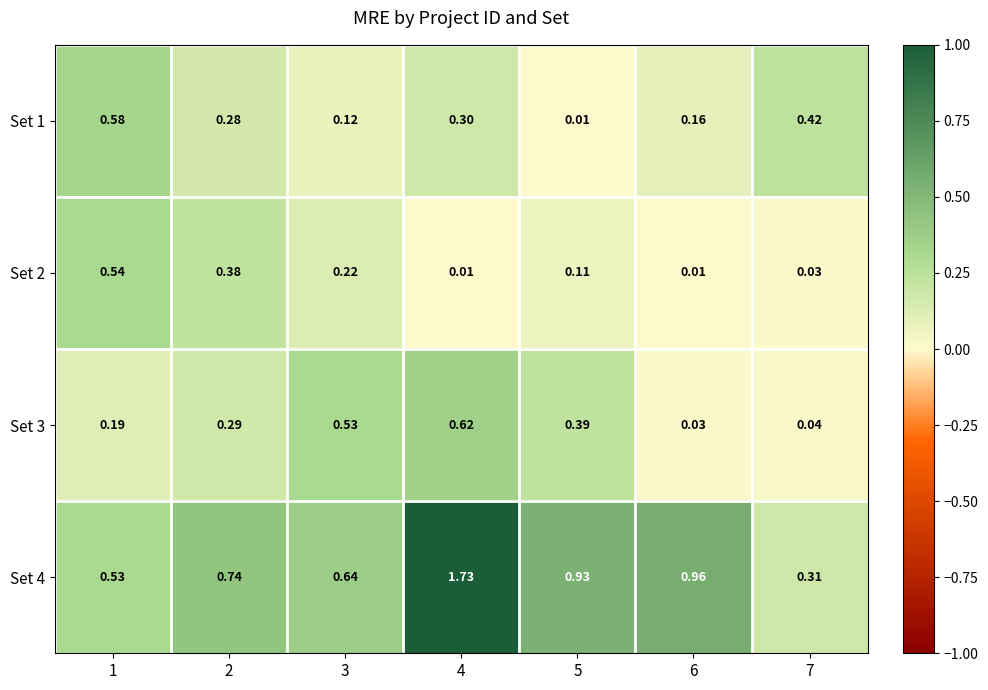

Is the value of Set 3 at 6 greater than the value of Set 4 at 3?

No